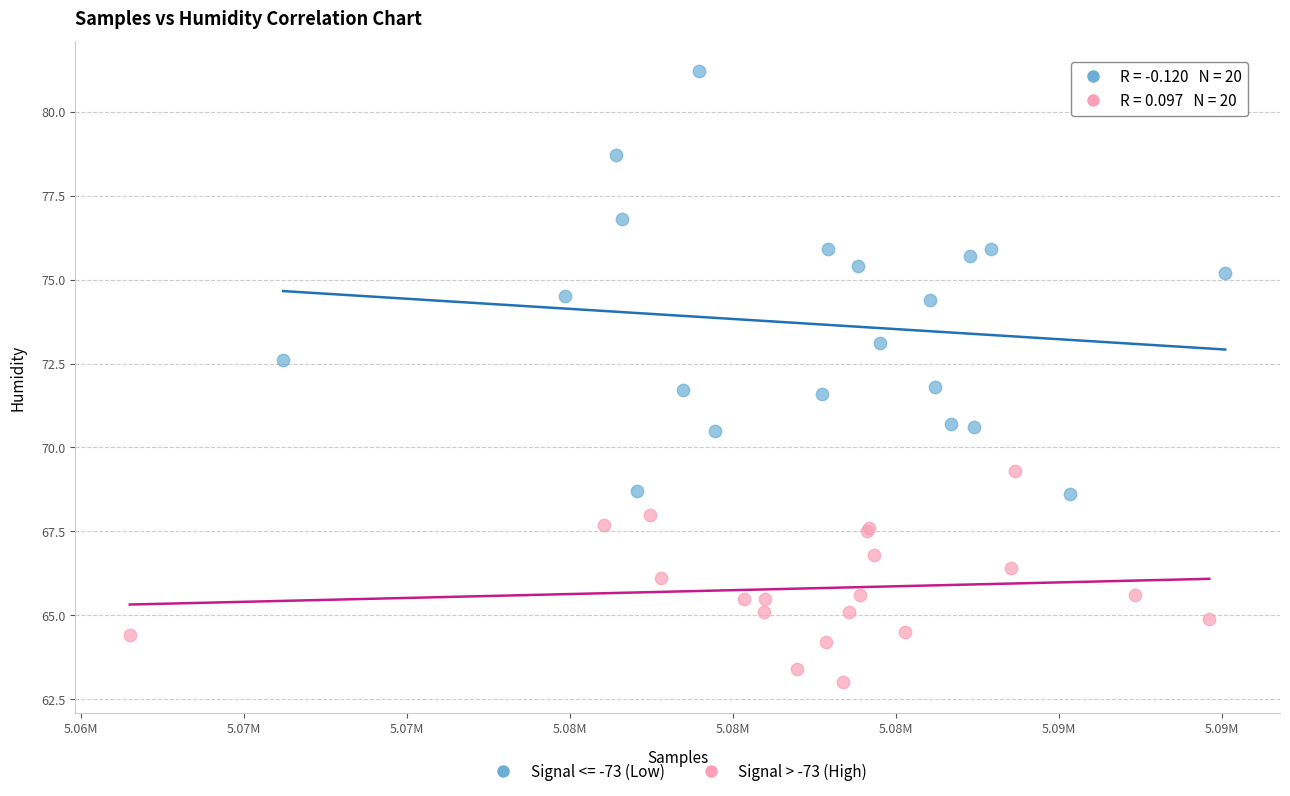

Which series contains the lowest Y value?

Signal > -73 (High)